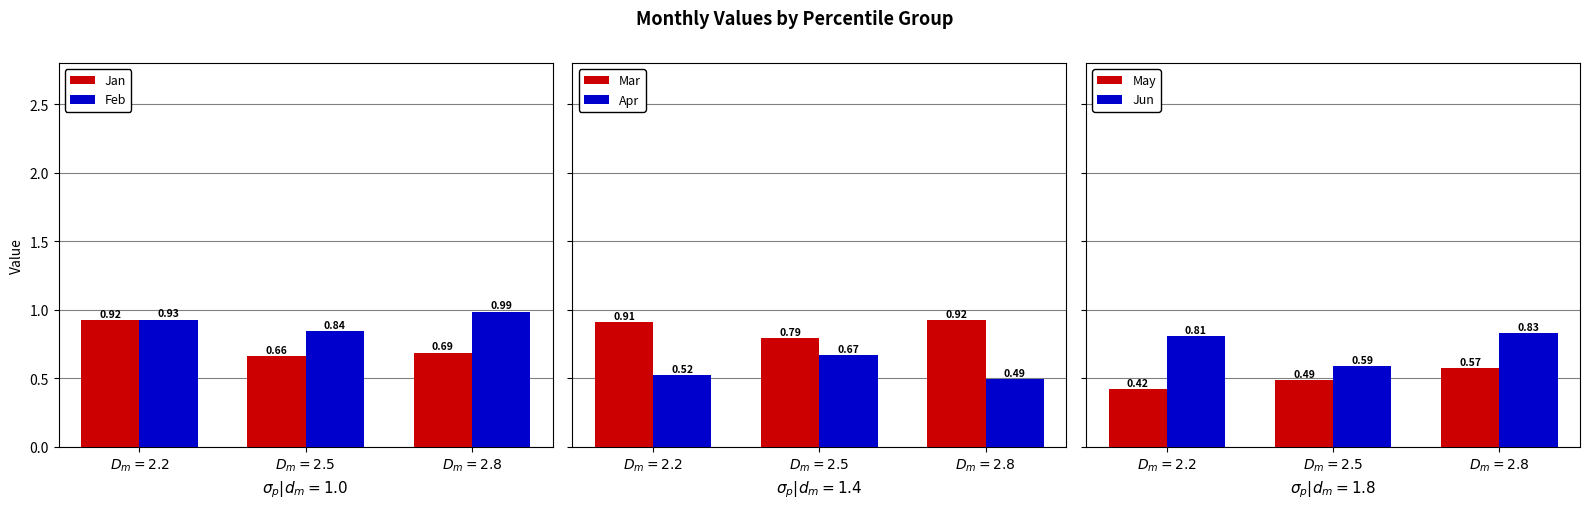

Between $D_m=2.2$ and $D_m=2.8$, which is larger?

$D_m=2.2$